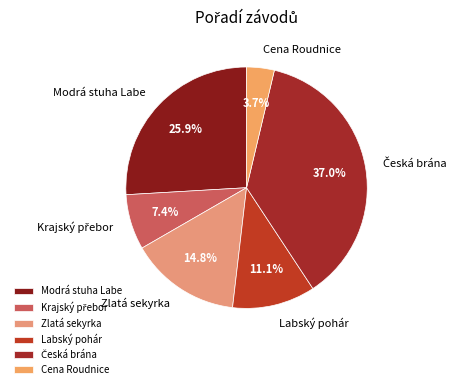

Does any single category account for the majority?

No